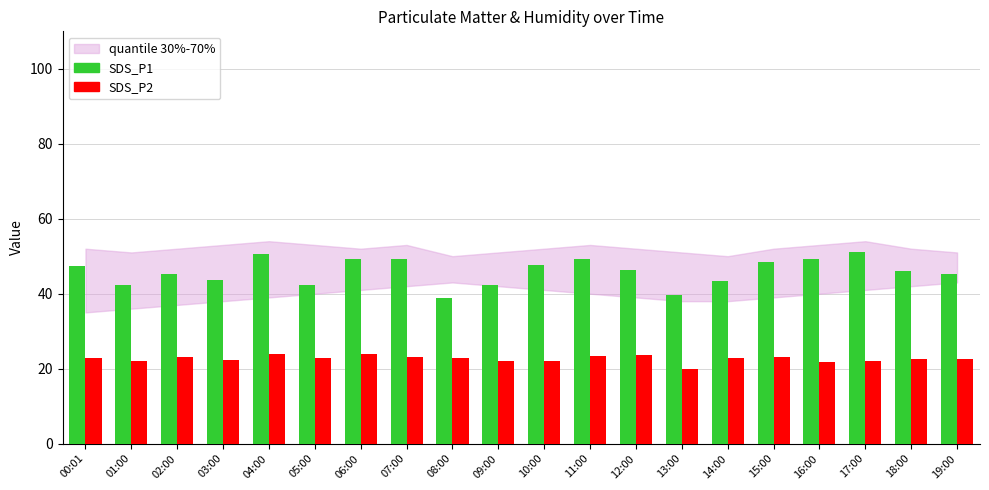

Rank the series by their average value, from lowest to highest.

SDS_P2, SDS_P1